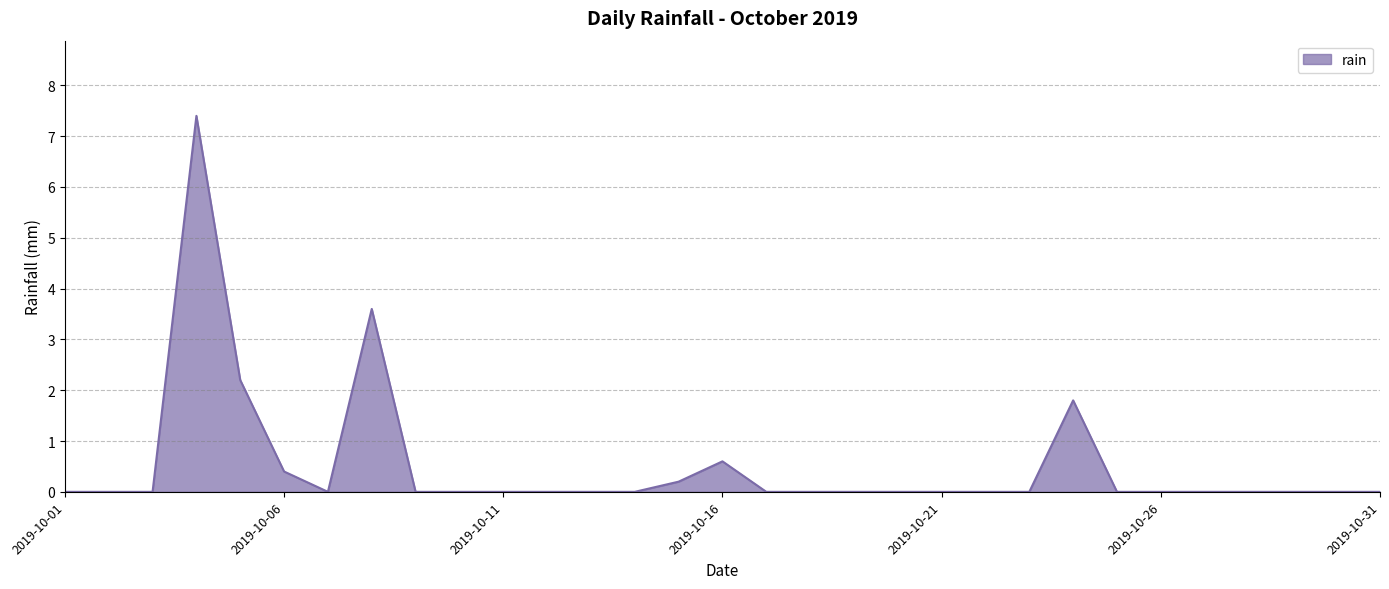

What is the difference between the maximum and minimum values?

7.4